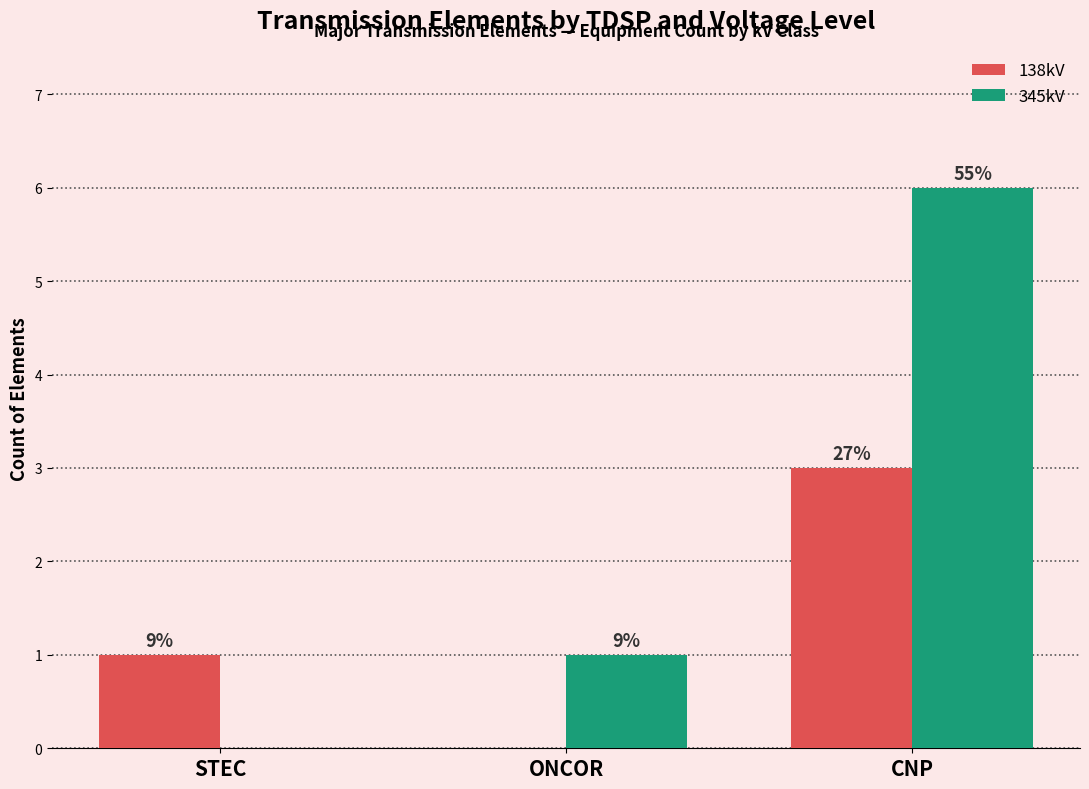

What are all the series names shown in the legend?

138kV, 345kV